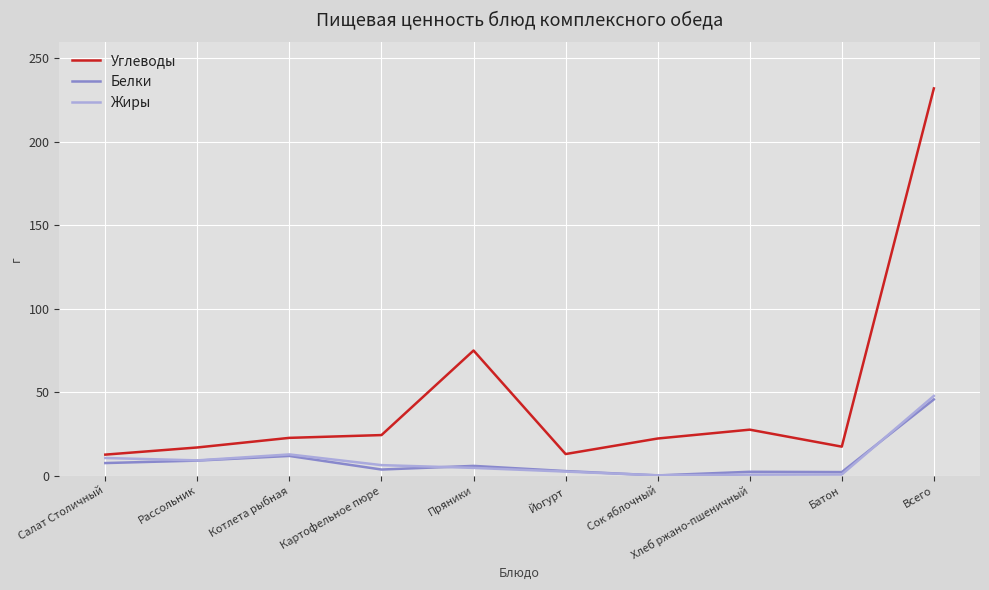

Is the value of Белки at Пряники greater than the value of Углеводы at Хлеб ржано-пшеничный?

No